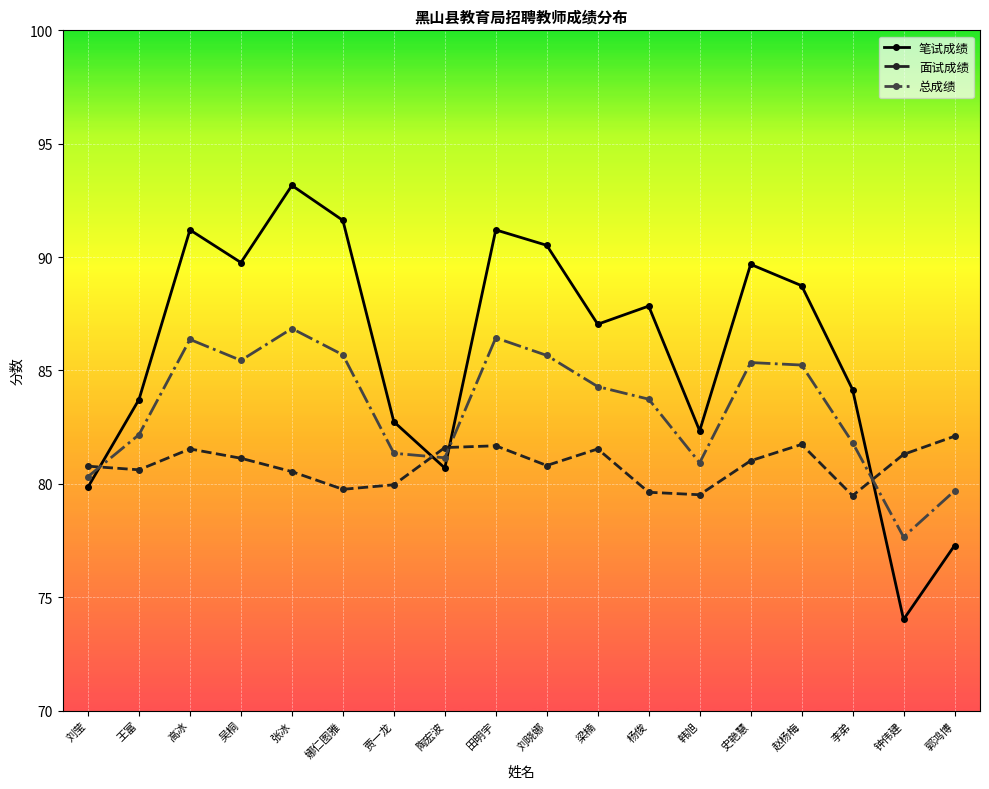

Where does the 总成绩 series first go above 84?

高冰